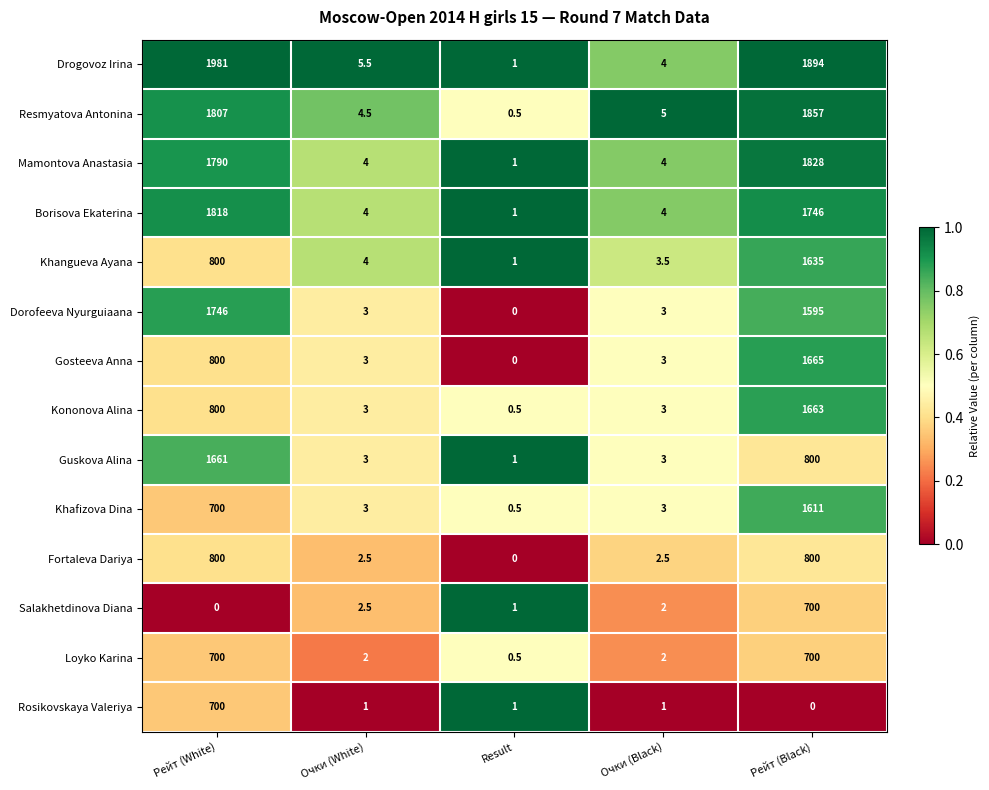

List the labels in order of Drogovoz Irina value, largest first.

Рейт (White), Рейт (Black), Очки (White), Очки (Black), Result